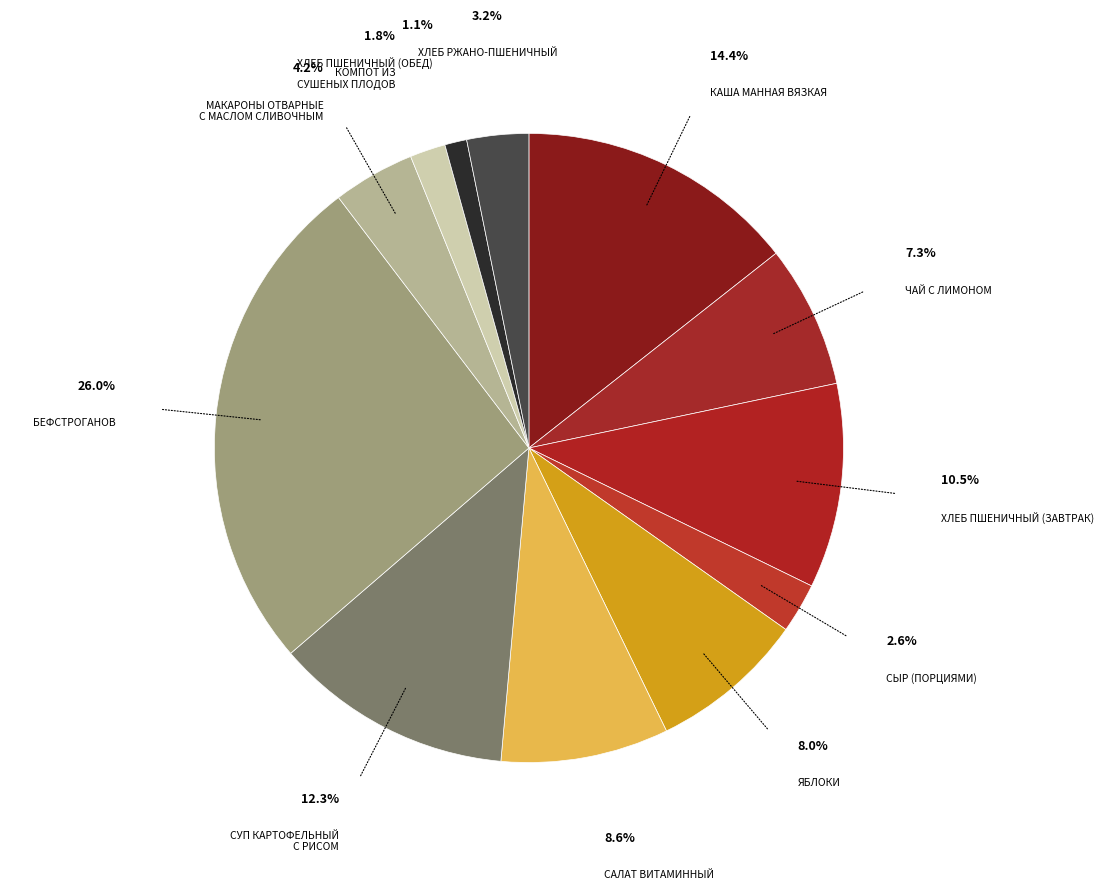

How many slices are in this pie chart?

12